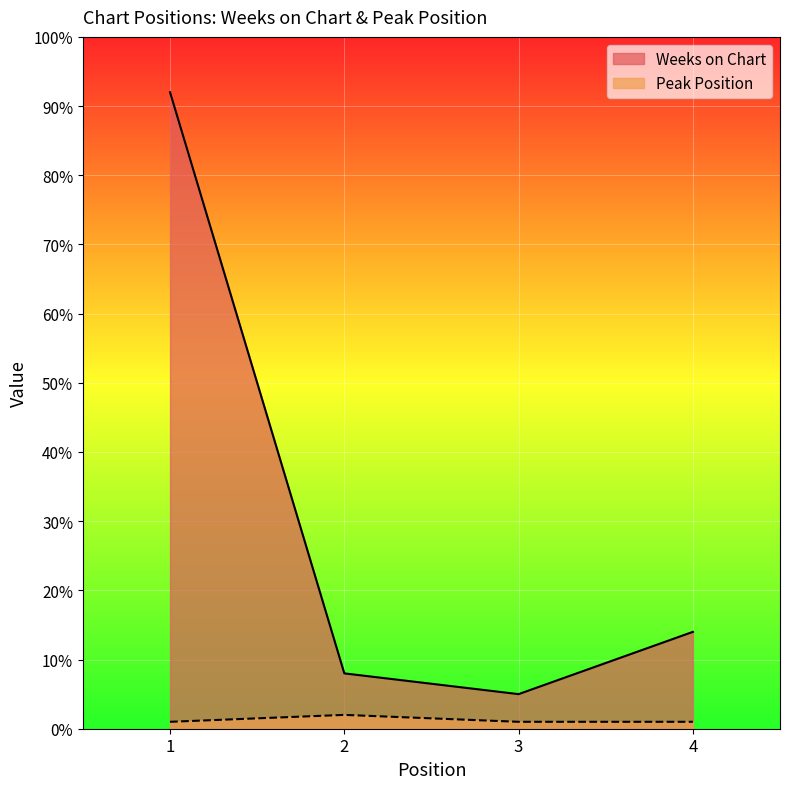

True or false: Weeks on Chart has a value of 8 at 3.

False